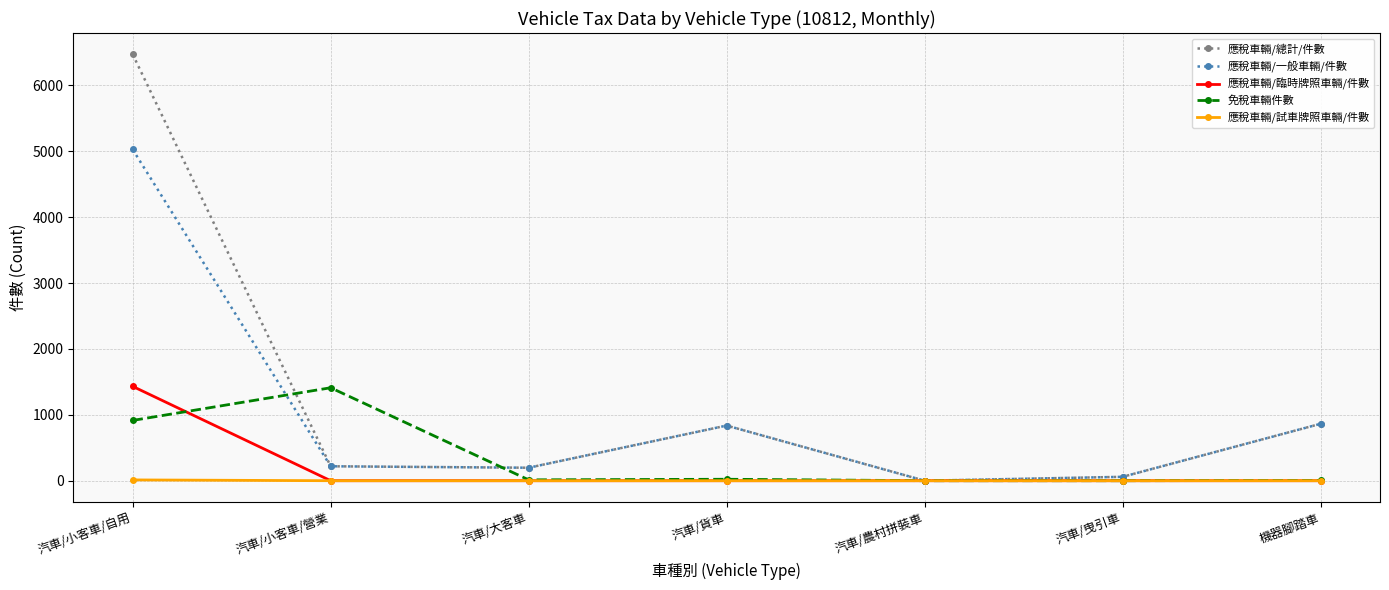

Count the number of data series in this chart.

5